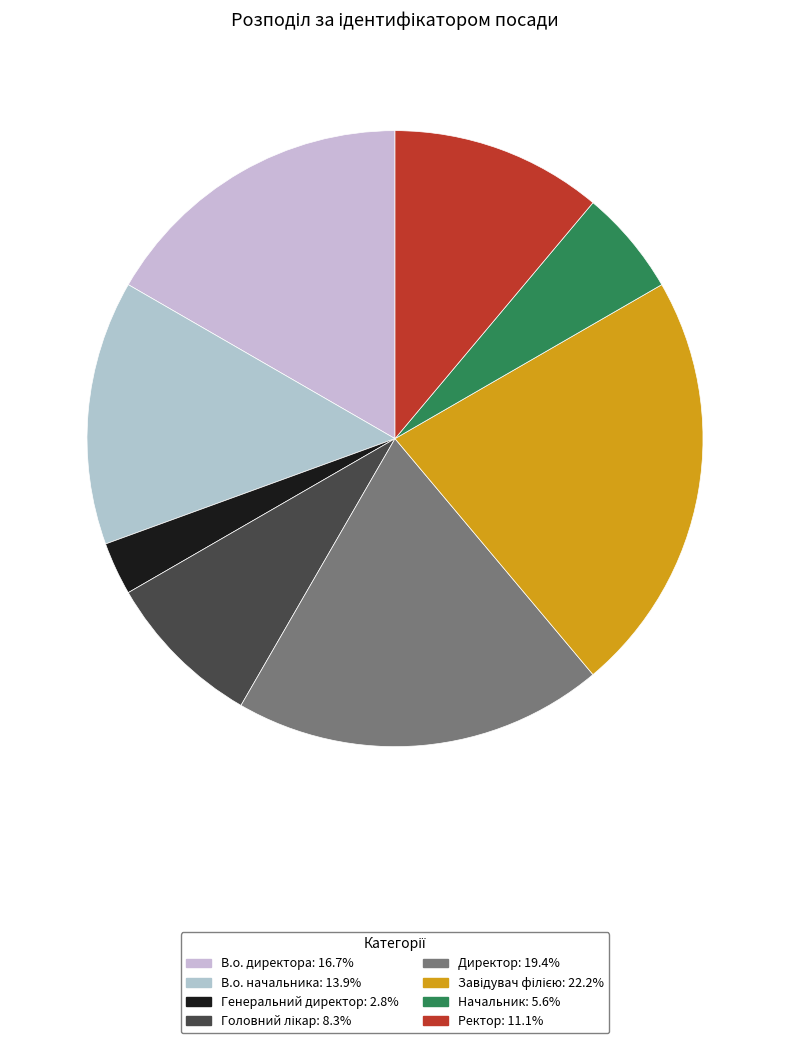

To the nearest percent, what percentage of the pie is Завідувач філією?

22%